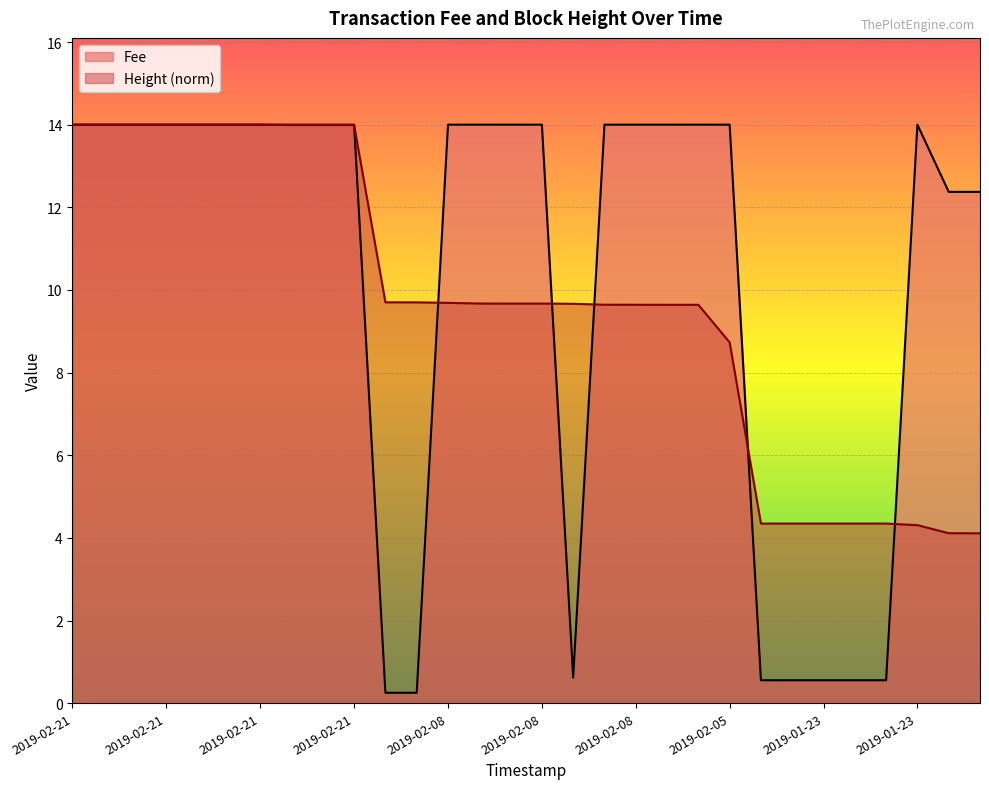

What are all the series names shown in the legend?

Fee, Height (norm)